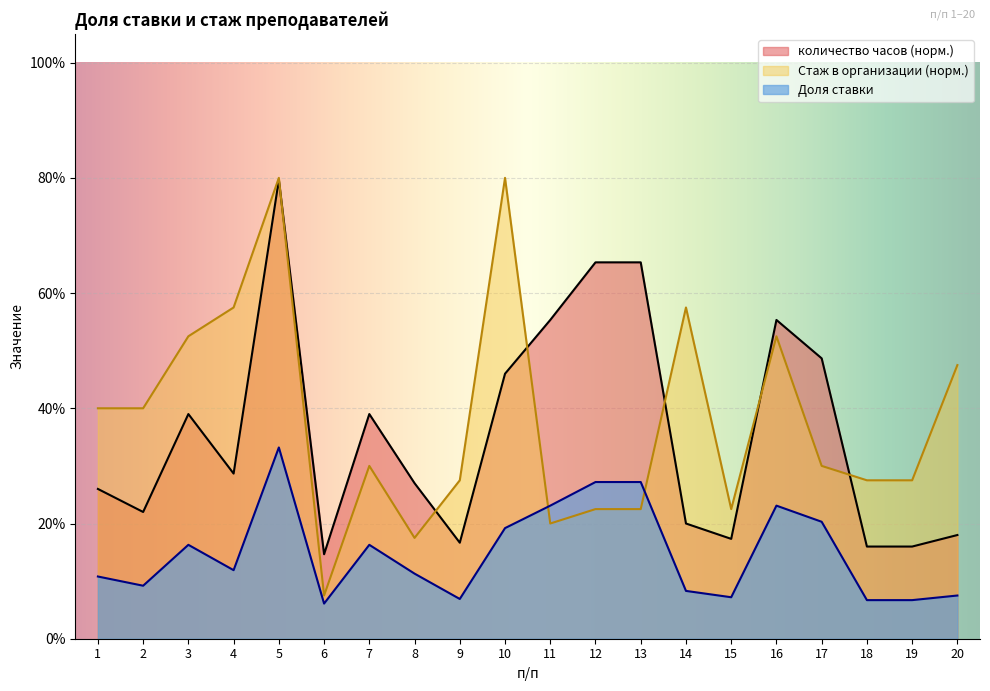

What is the average value of the Доля ставки series?

0.1